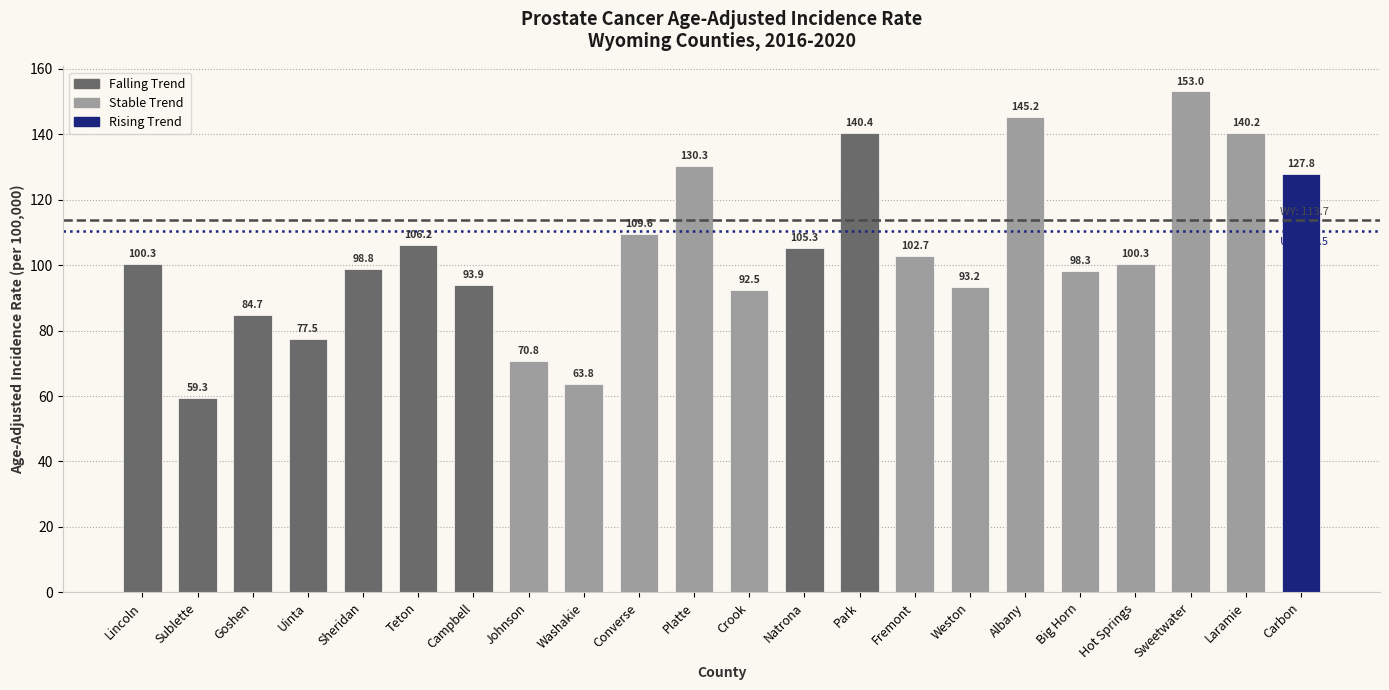

Where does the data first go above 100?

Lincoln